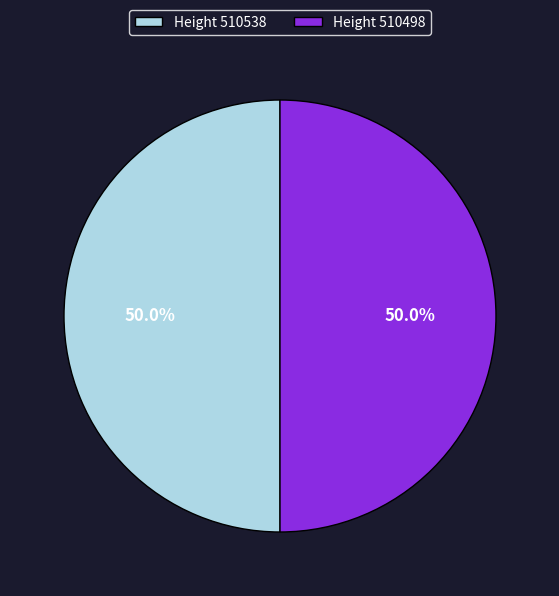

Approximately how many times larger is the value at Height 510538 compared to Height 510498?

1.0